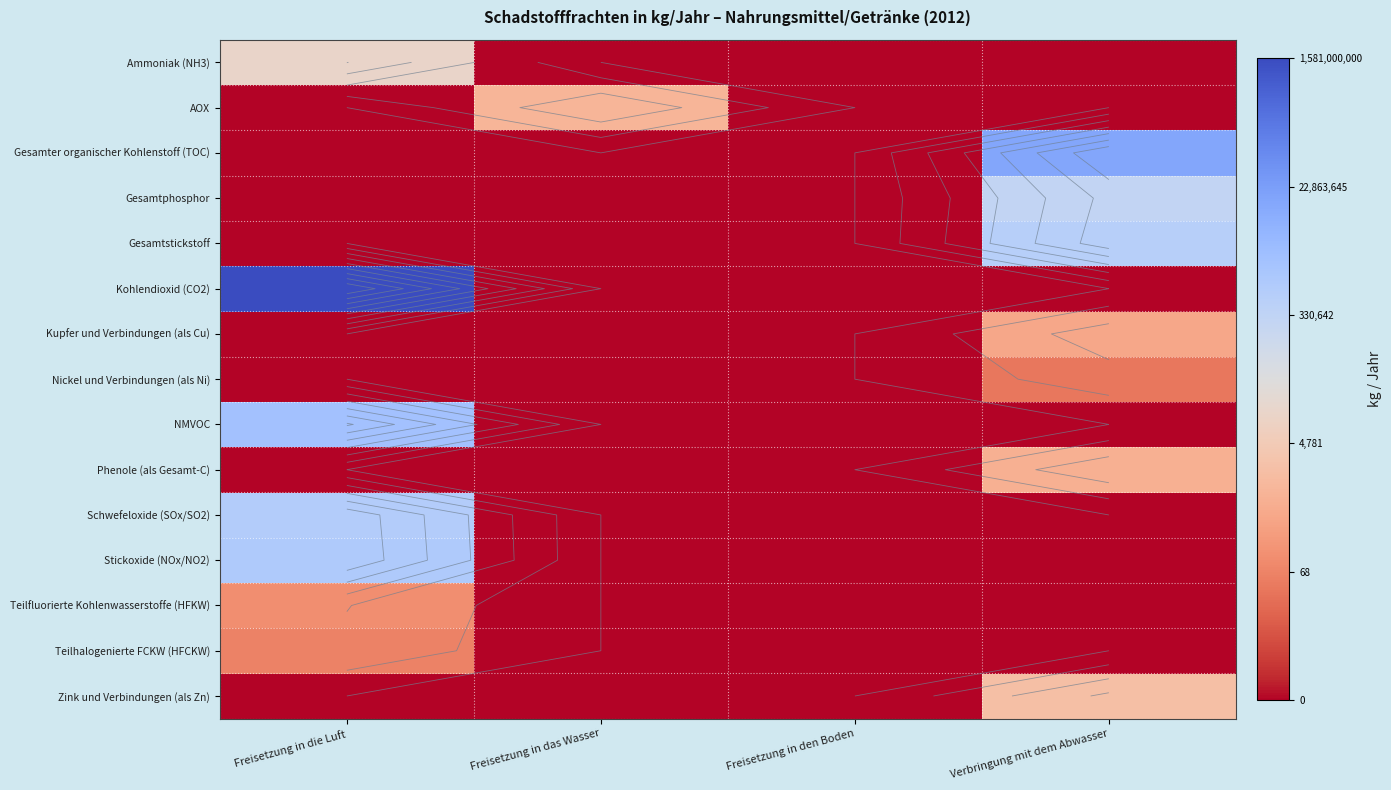

How many positive values does the Phenole (als Gesamt-C) series have?

1